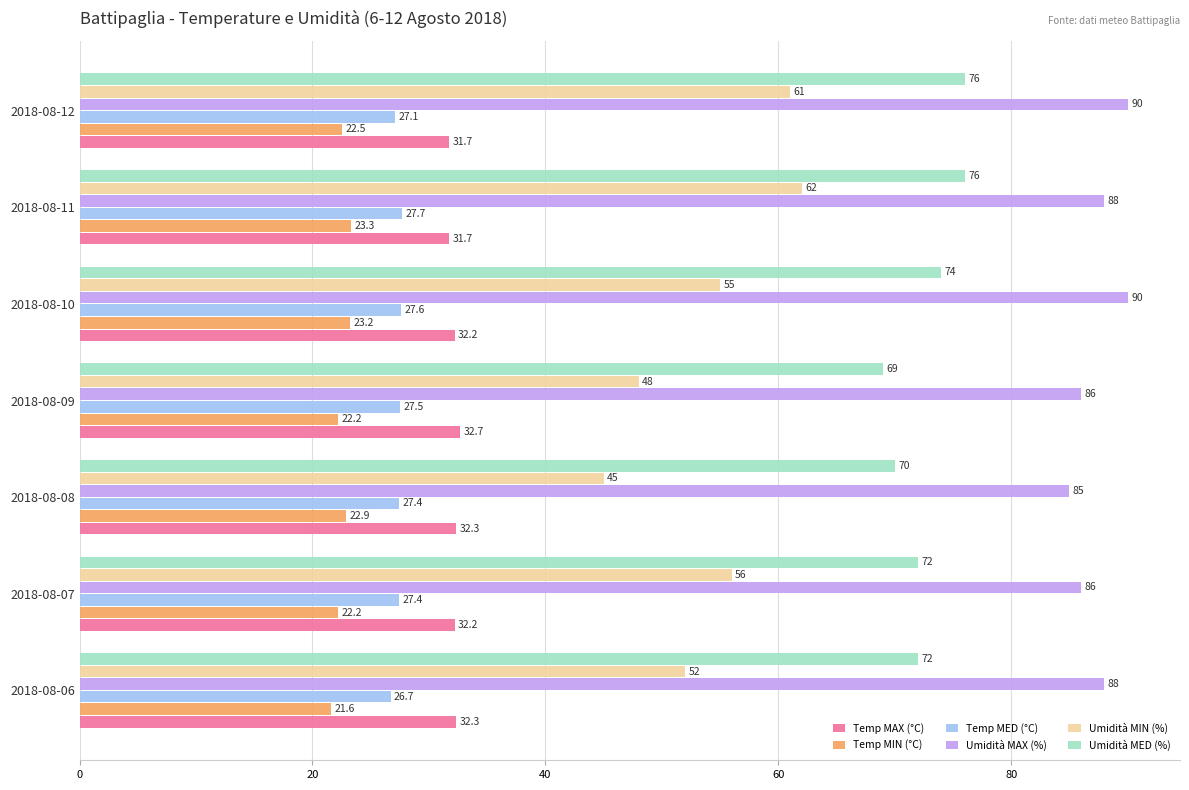

At how many categories does at least one series exceed 46?

7